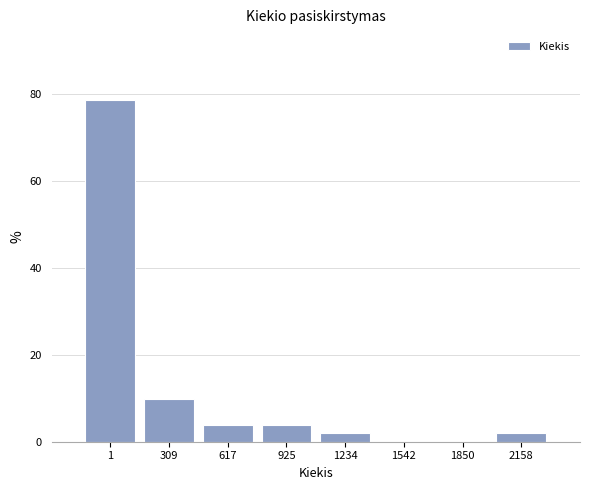

Reading left to right, extract all data points from this chart.

1=78.4	309=9.8	617=3.9	925=3.9	1234=2.0	1542=0.0	1850=0.0	2158=2.0